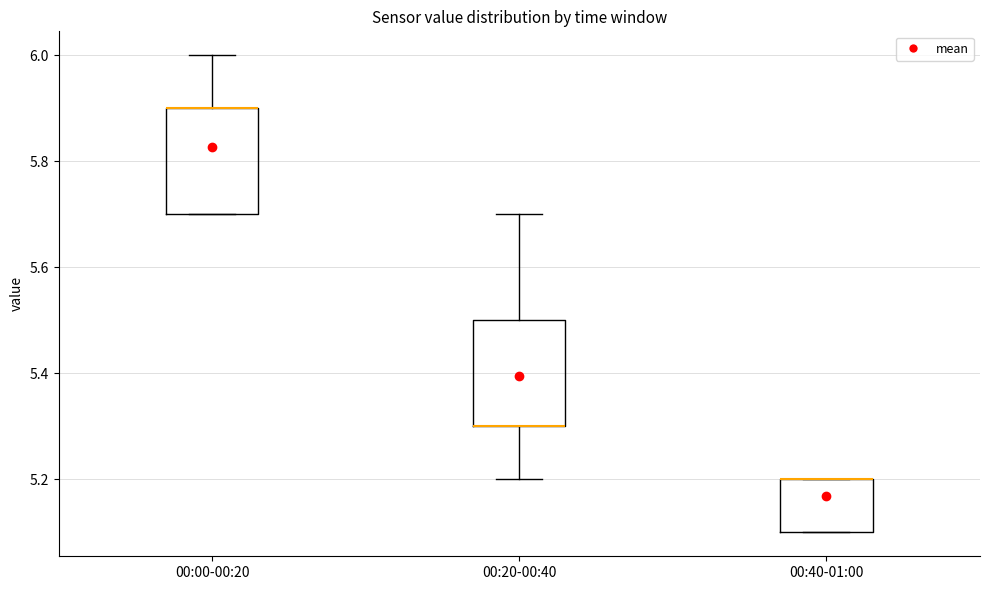

Reading left to right, read every box against the y-axis: the position of its median line, the range the box covers, and the ends of its whiskers. The values are not printed on the chart, so give them approximately, as read against the axis.

00:00-00:20: median 5.9 (drawn on the box's upper edge), box 5.7 to 5.9, whiskers 5.7 to 6.0
00:20-00:40: median 5.3 (drawn on the box's lower edge), box 5.3 to 5.5, whiskers 5.2 to 5.7
00:40-01:00: median 5.2 (drawn on the box's upper edge), box 5.1 to 5.2, whiskers 5.1 to 5.2